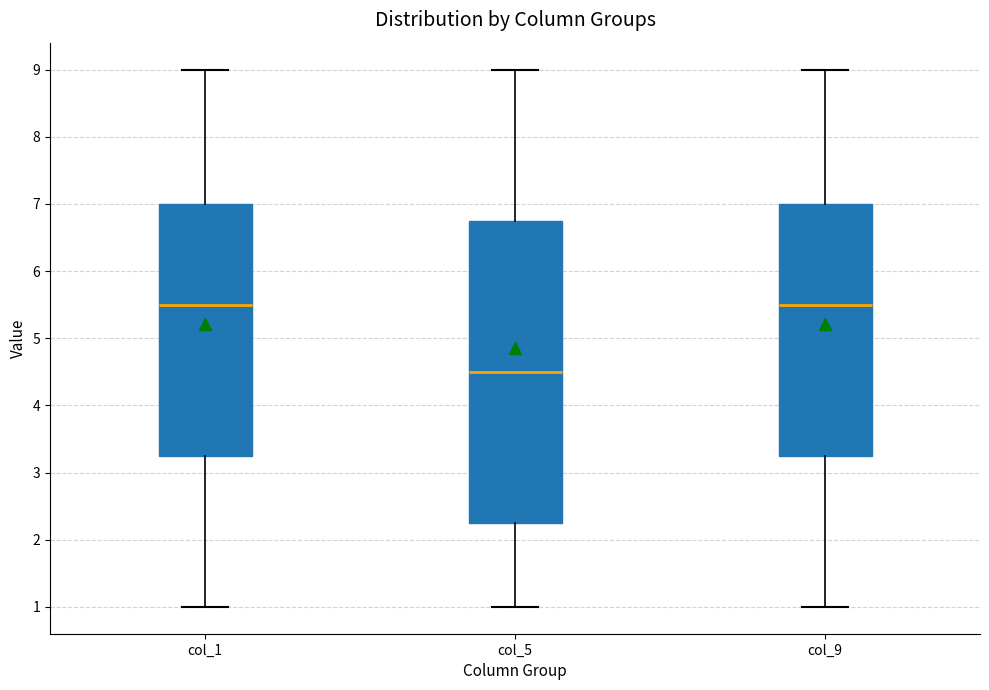

Where is the upper edge of the box for col_5 on the y-axis? The values are not printed on the chart, so give them approximately, as read against the axis.

6.8